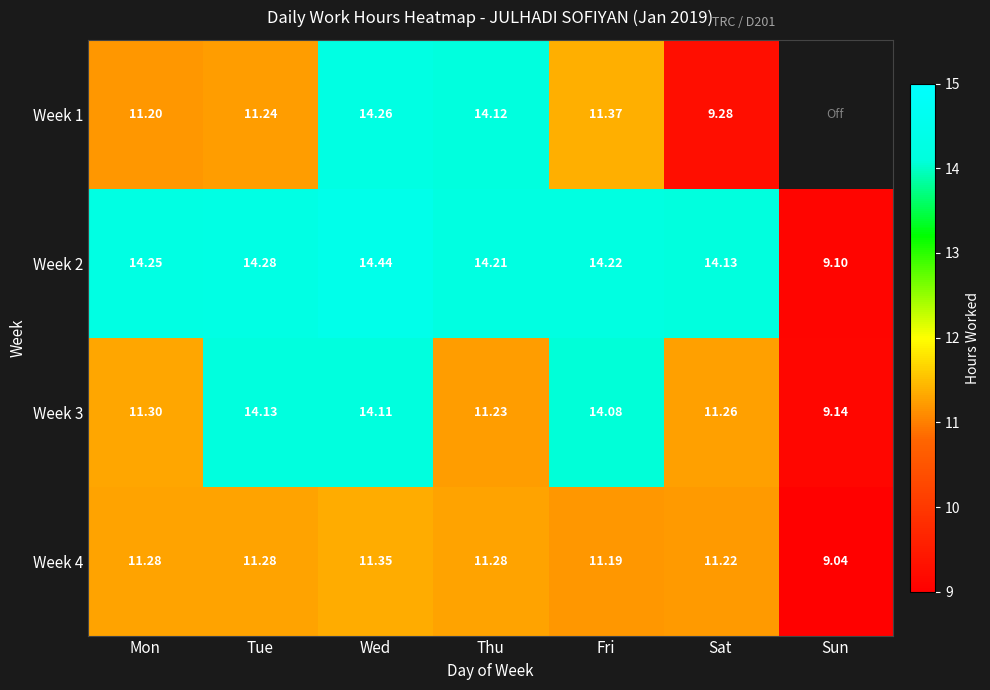

What is the smallest value displayed?

9.0